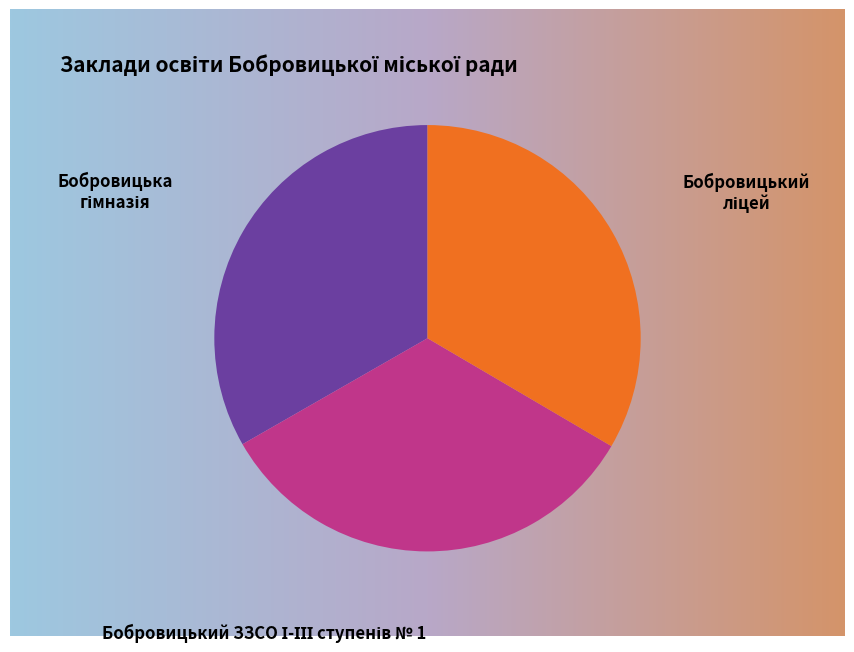

Which category has the smallest portion of the pie?

Бобровицький ЗЗСО І-ІІІ ступенів № 1